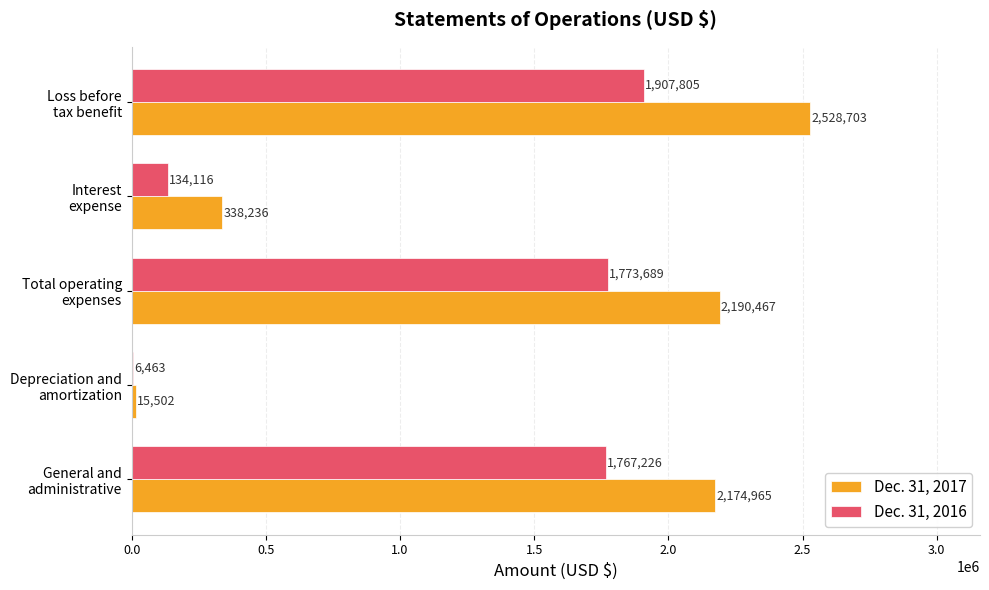

What is the maximum value shown in the chart?

2528703